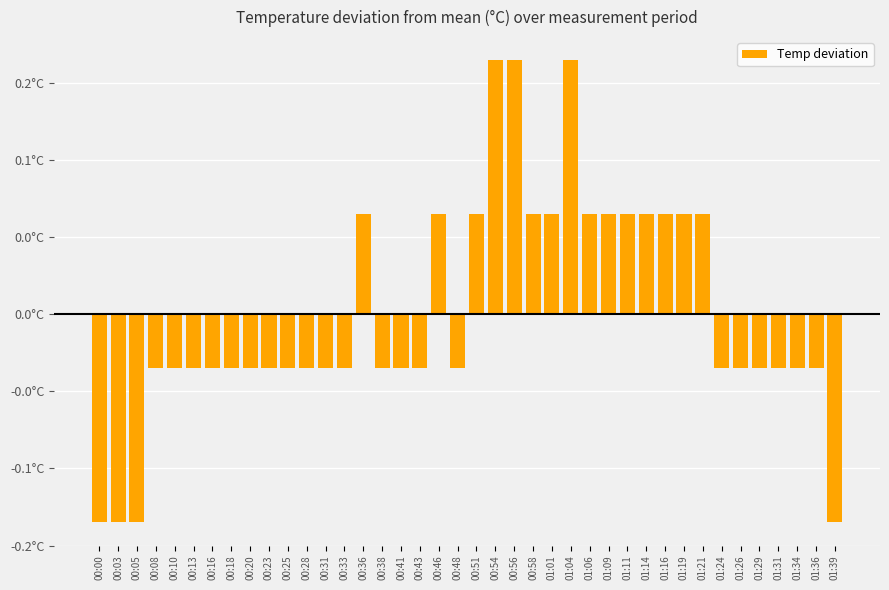

What is the label of the 12th bar from the right?

01:11